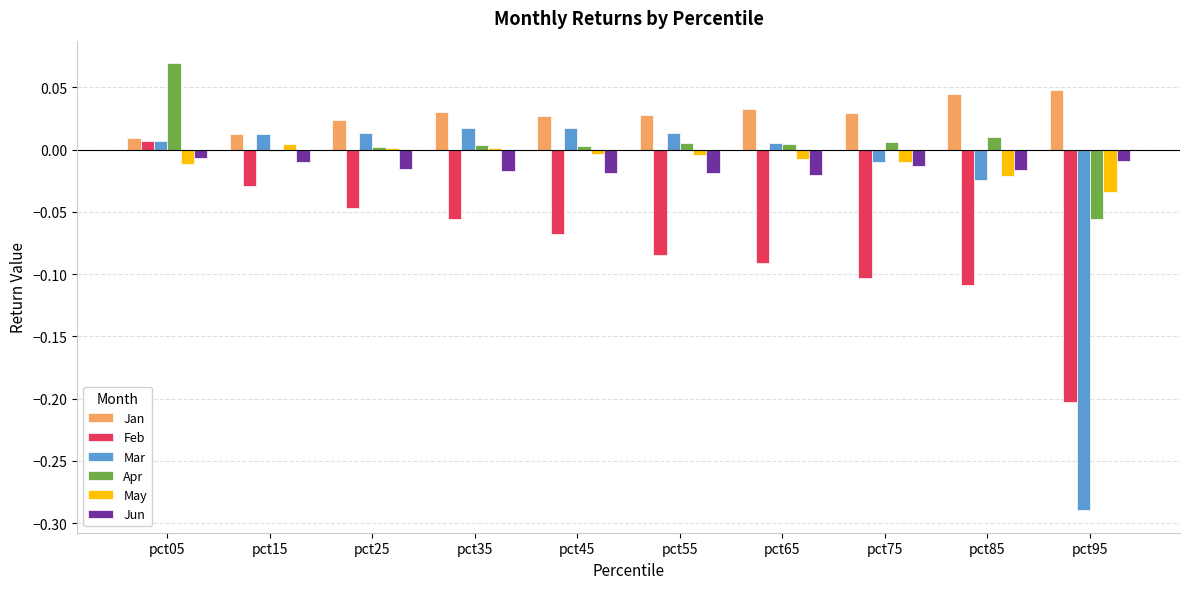

How many categories are shown in the chart?

10